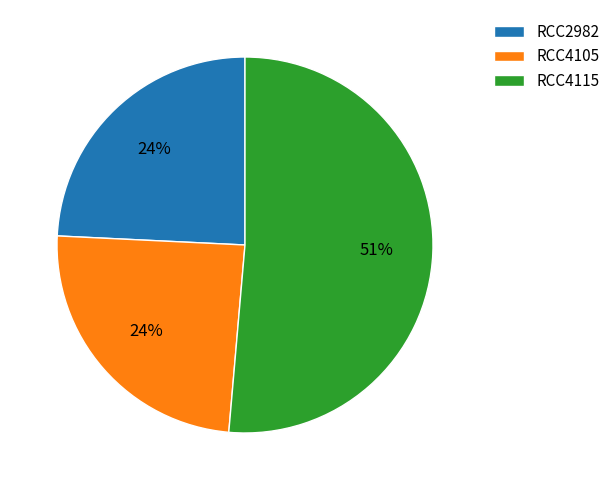

To the nearest percent, what portion does RCC4105 represent?

24%